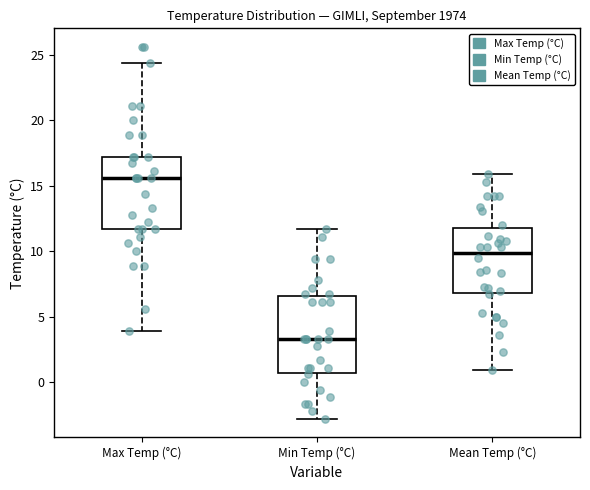

Where does the lower whisker of the box for Mean Temp (°C) end on the y-axis? The values are not printed on the chart, so give them approximately, as read against the axis.

1.0